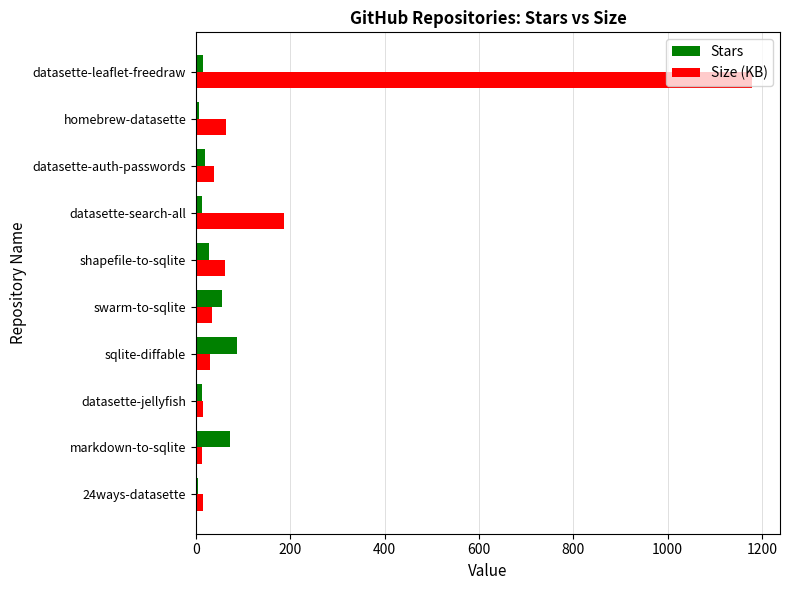

Where is Size (KB) nearest to the value 596?

datasette-search-all